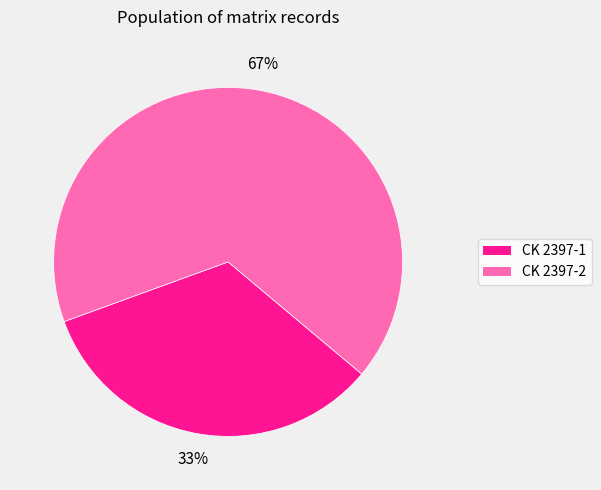

Approximately how many times larger is the value at CK 2397-2 compared to CK 2397-1?

2.0